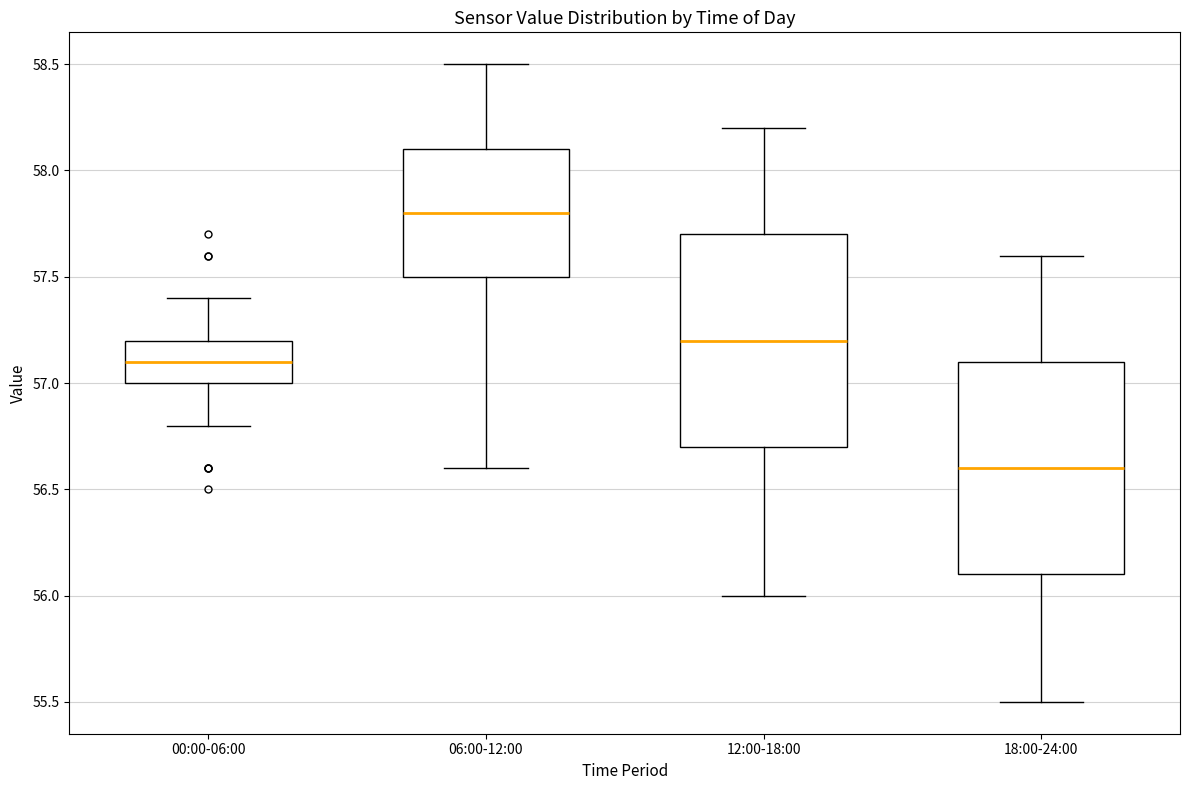

Where is the upper edge of the box for 12:00-18:00 on the y-axis? The values are not printed on the chart, so give them approximately, as read against the axis.

57.7